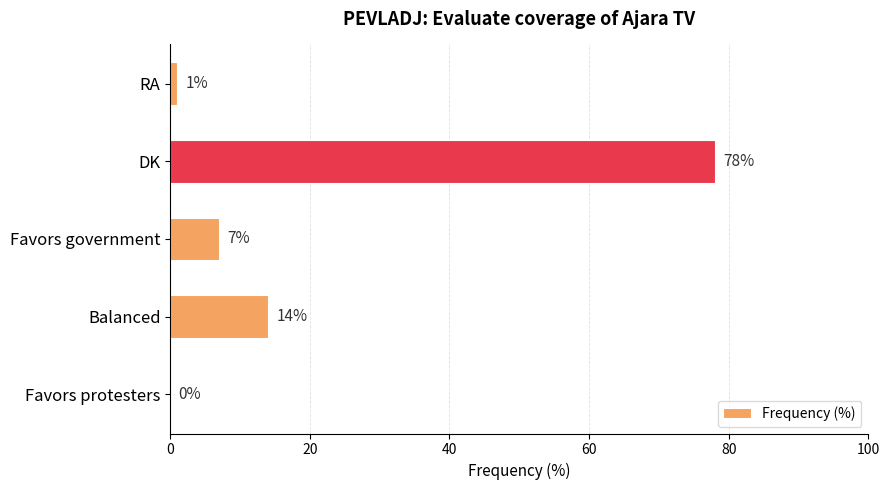

At which label is the value closest to 39?

Balanced